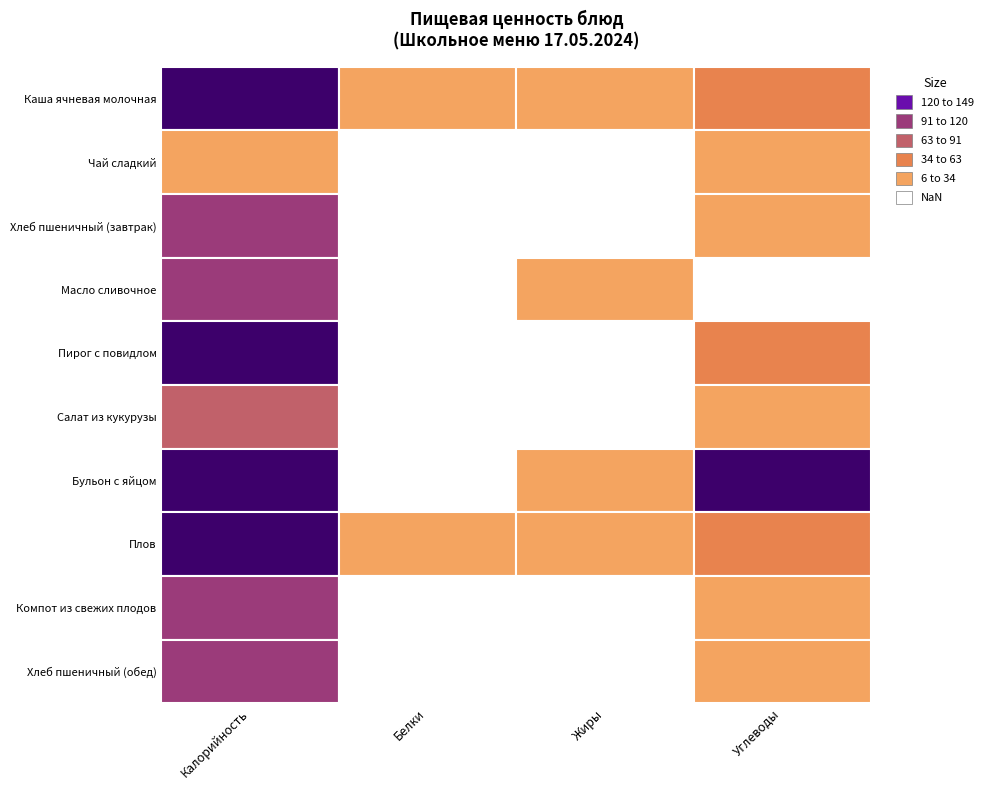

What is the minimum value for Каша ячневая молочная?

7.4